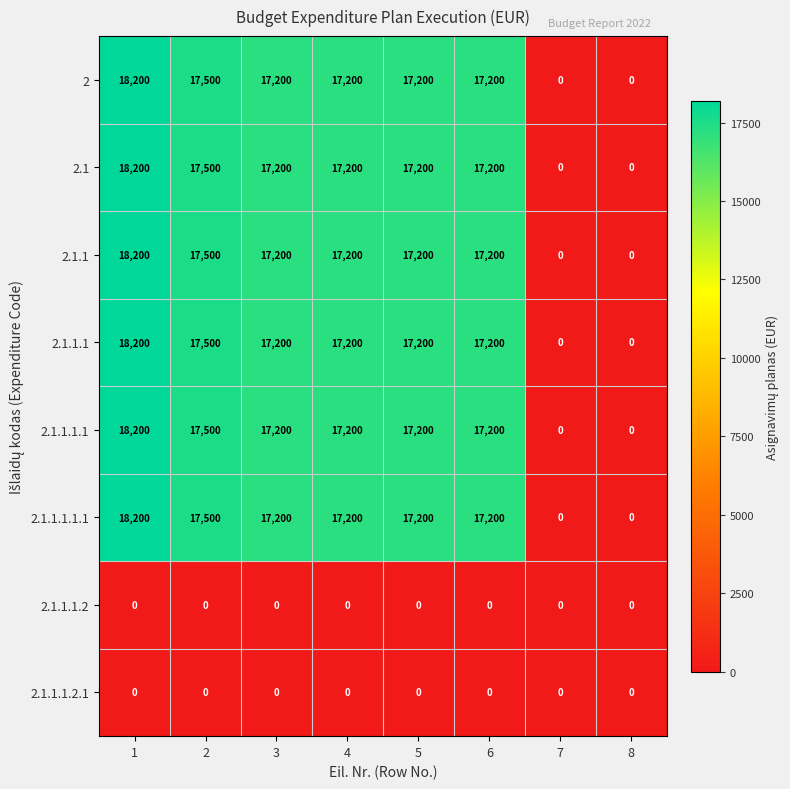

What is the maximum value shown in the chart?

18200